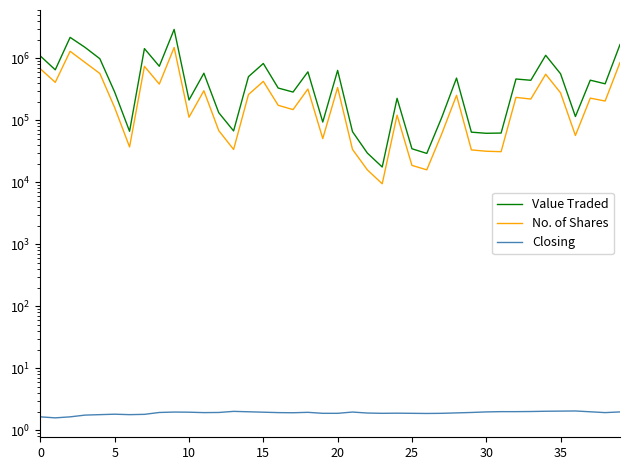

Reading right to left, extract all data points from this chart.

Value Traded: 1667322.0	387900.0	443706.0	115097.0	562884.0	1117865.0	442161.0	463636.0	62219.0	61692.0	64345.0	479765.0	110158.0	29205.0	34724.0	226028.0	17628.0	29581.0	65589.0	638632.0	93693.0	605330.0	285394.0	331454.0	824940.0	505575.0	67360.0	132748.0	574493.0	212499.0	2925000.0	744774.0	1434530.0	66424.0	284420.0	984747.0	1503977.0	2176629.0	652284.0	1088814.0
No. of Shares: 855031.0	204476.0	227761.0	56828.0	277349.0	553471.0	220165.0	234045.0	31145.0	31666.0	33279.0	252654.0	59996.0	15871.0	18723.0	121003.0	9452.0	15850.0	33921.0	338040.0	50707.0	319499.0	148689.0	174611.0	424327.0	260031.0	33825.0	68242.0	299581.0	112070.0	1493737.0	383733.0	742445.0	37131.0	159652.0	568992.0	858986.0	1298421.0	409418.0	675719.0
Closing: 2.0	1.9	2.0	2.0	2.0	2.0	2.0	2.0	2.0	2.0	1.9	1.9	1.9	1.9	1.9	1.9	1.9	1.9	2.0	1.9	1.9	1.9	1.9	1.9	1.9	2.0	2.0	1.9	1.9	1.9	2.0	1.9	1.8	1.8	1.8	1.8	1.8	1.6	1.6	1.6